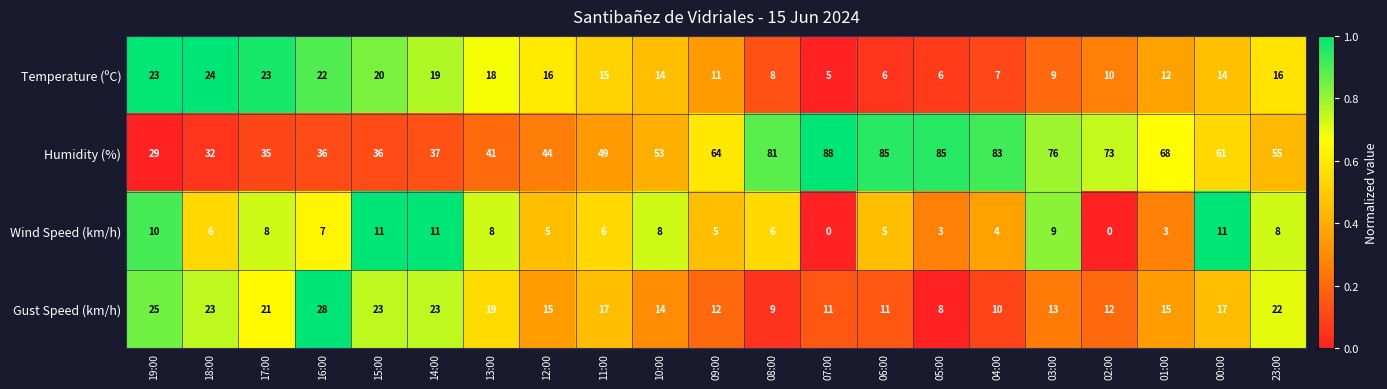

List the series in order of their peak value, lowest first.

Wind Speed (km/h), Temperature (ºC), Gust Speed (km/h), Humidity (%)